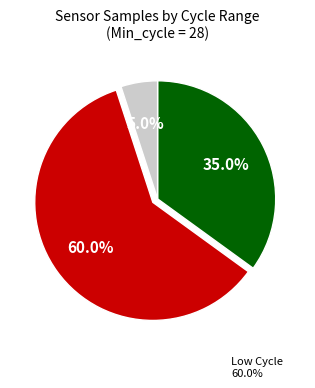

Does any single category account for the majority?

Yes